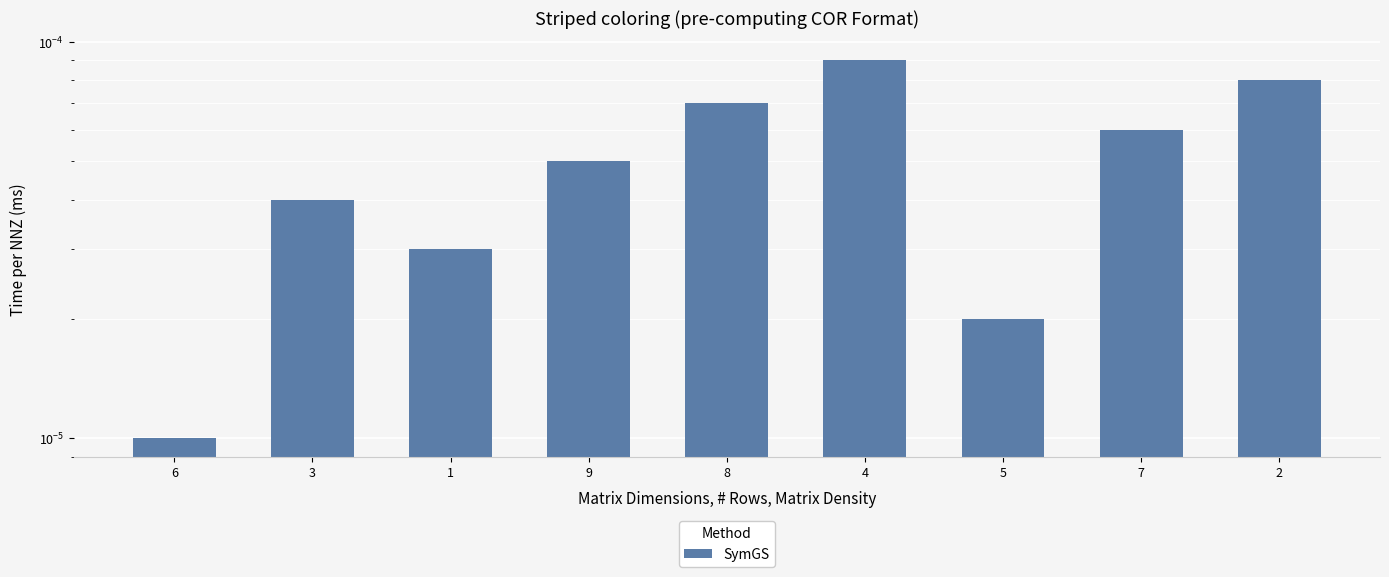

At which label is the value closest to 0?

6